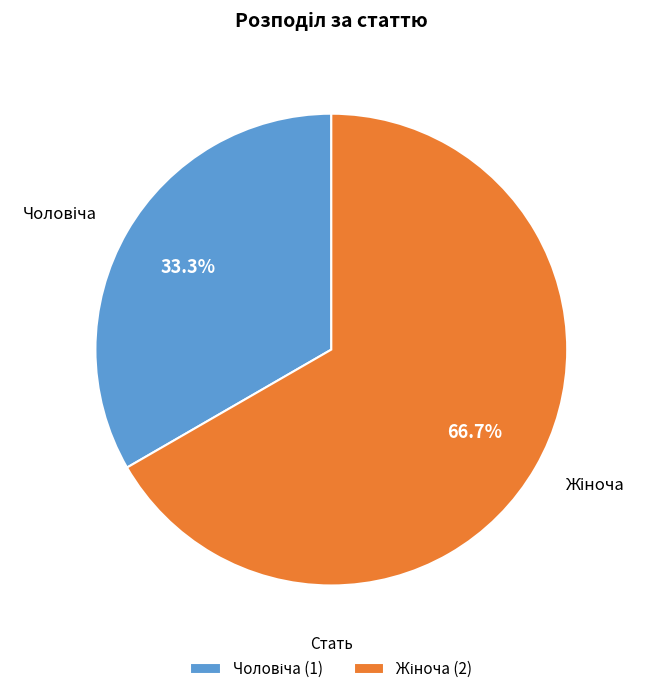

Is there any slice that represents more than half of the pie?

Yes